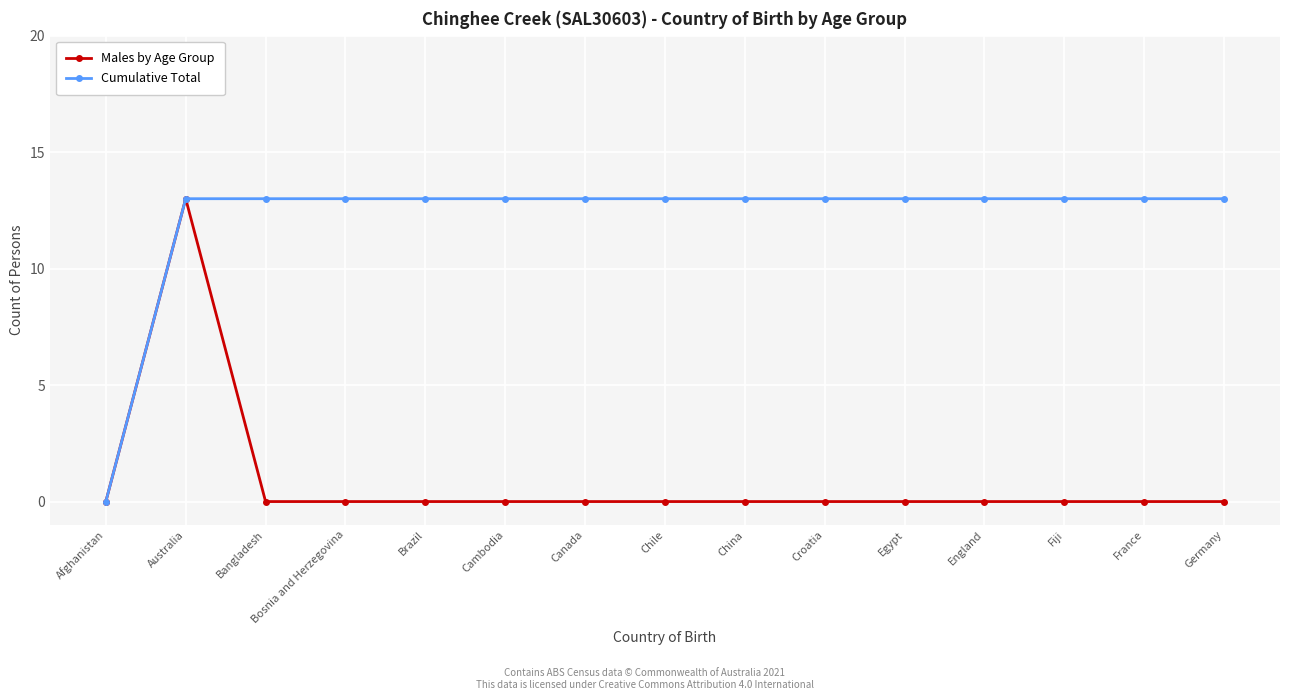

Is it true that Males by Age Group equals 9 at China?

False